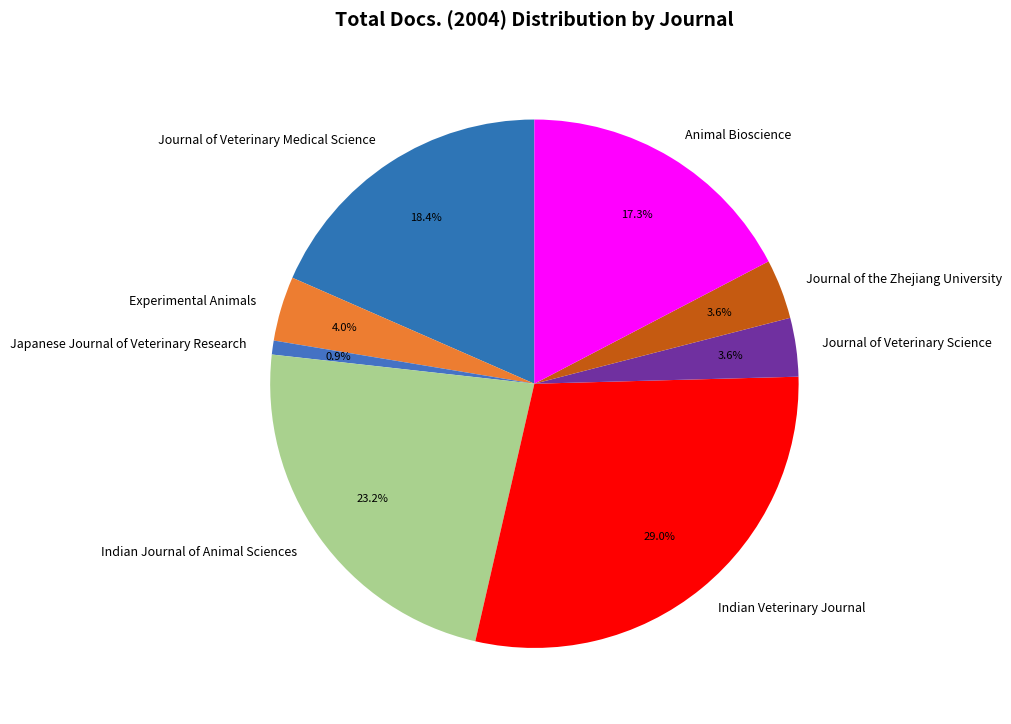

What percentage do Indian Veterinary Journal and Indian Journal of Animal Sciences together represent?

52.2%